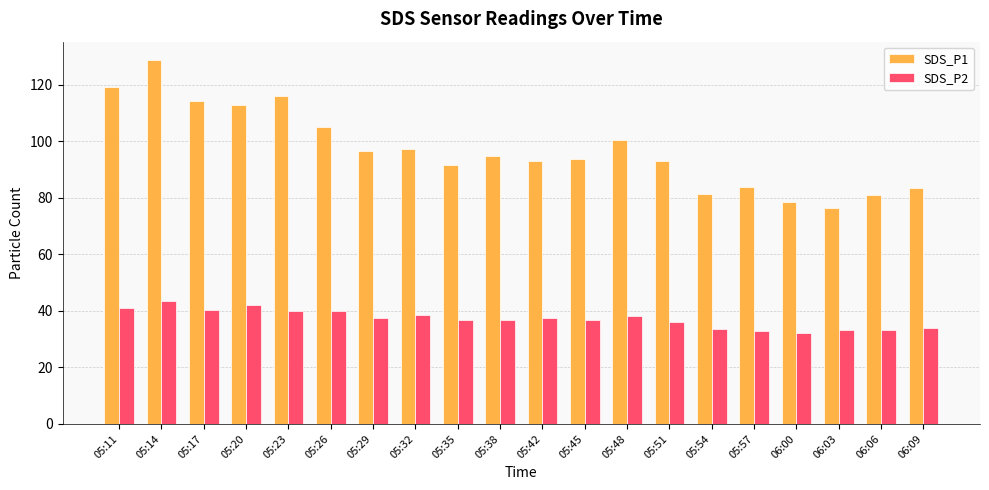

What is the difference between the SDS_P2 values at 06:09 and 05:42?

3.6